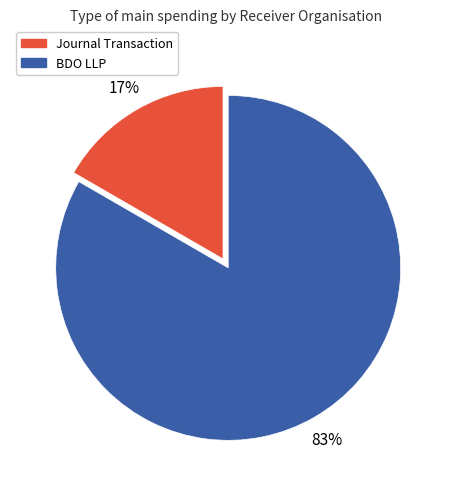

To the nearest percent, what percentage of the pie is Journal Transaction?

17%